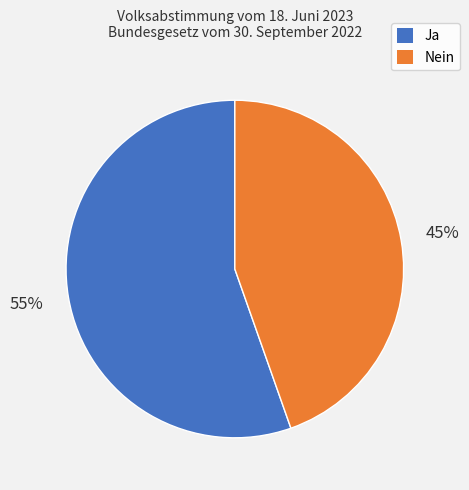

How many slices are in this pie chart?

2